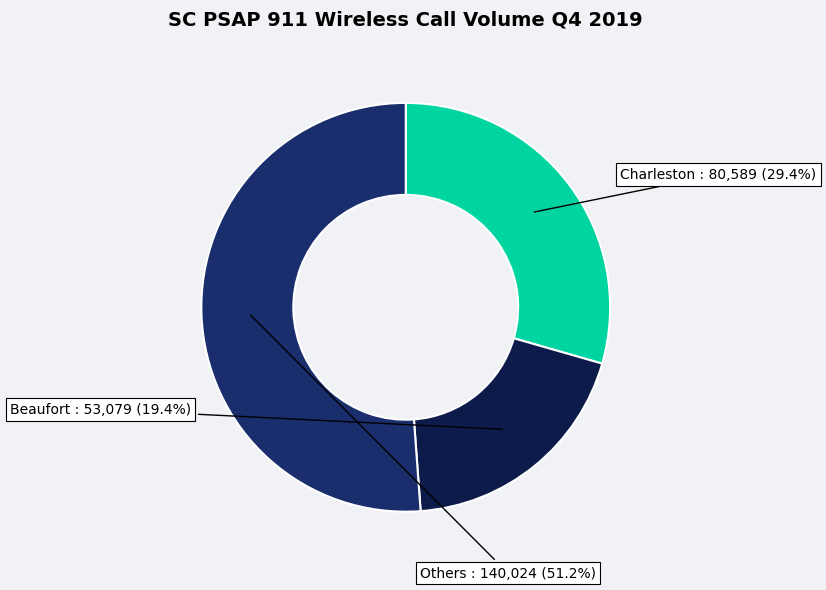

Does any single category account for the majority?

Yes